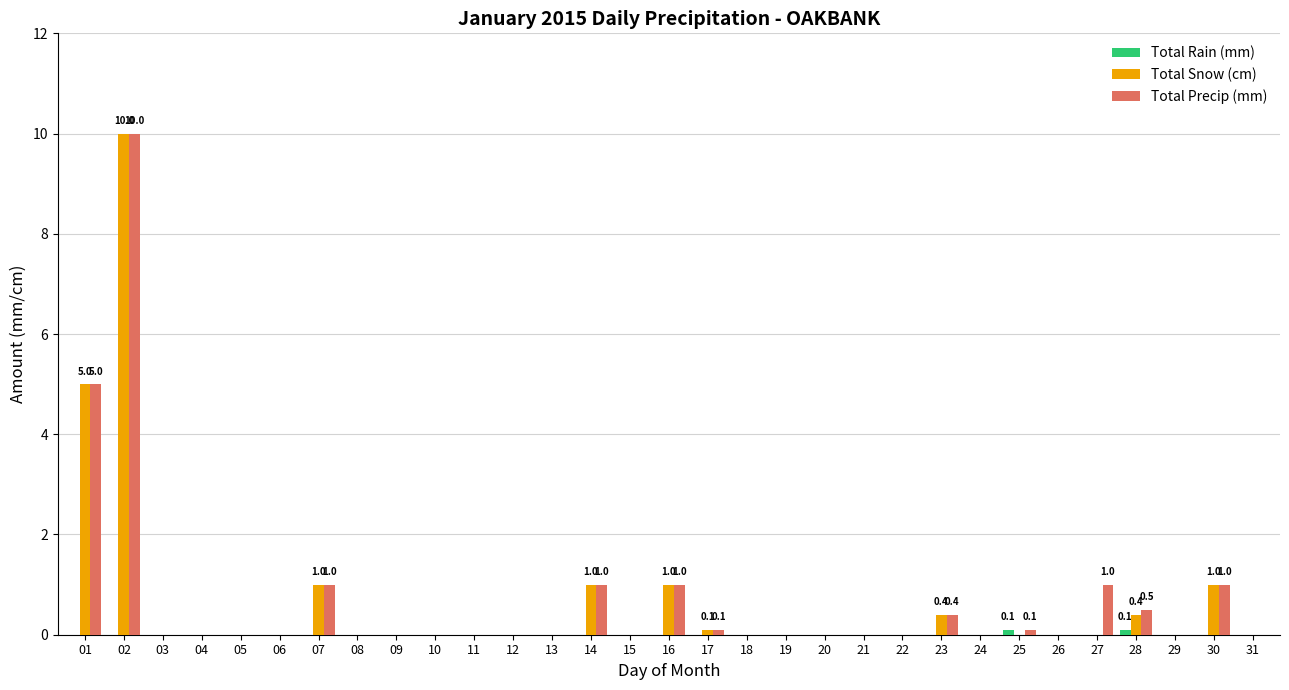

Count the number of data series in this chart.

3